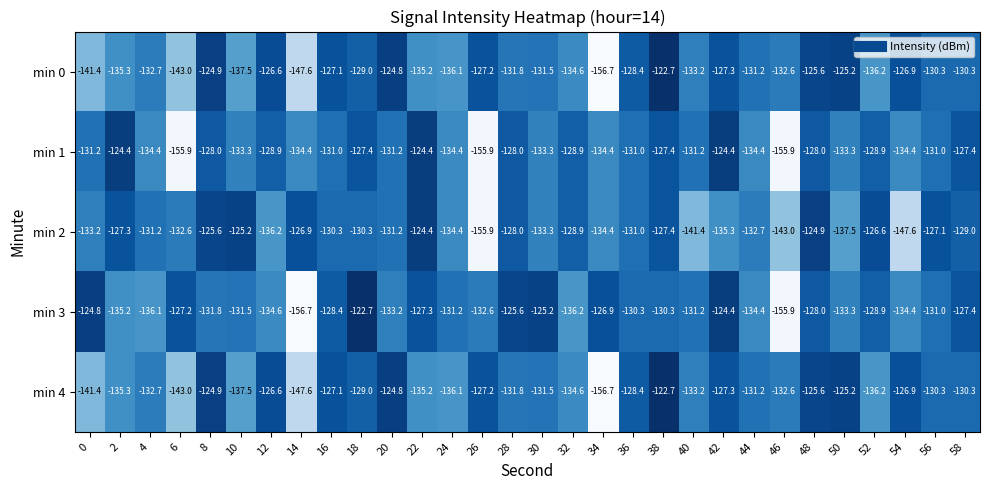

What is the difference between the min 3 values at 34 and 42?

2.5